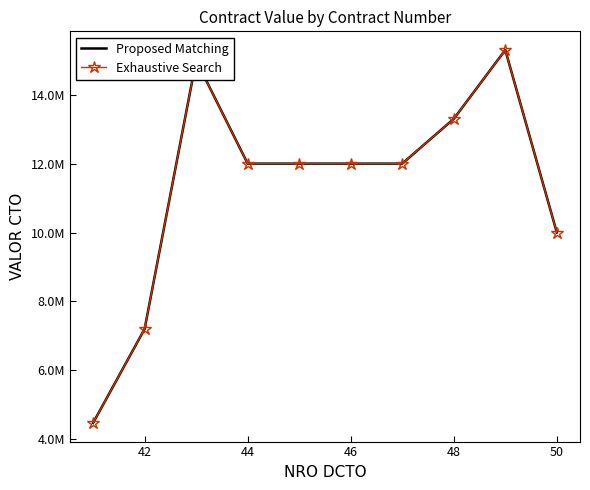

How many data points in Proposed Matching are above 12000000?

3